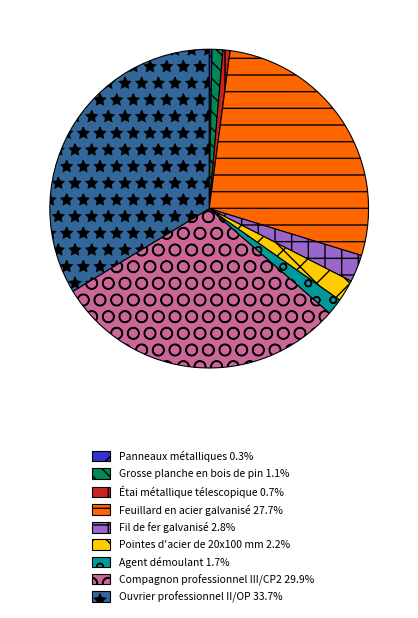

Is there any slice that represents more than half of the pie?

No